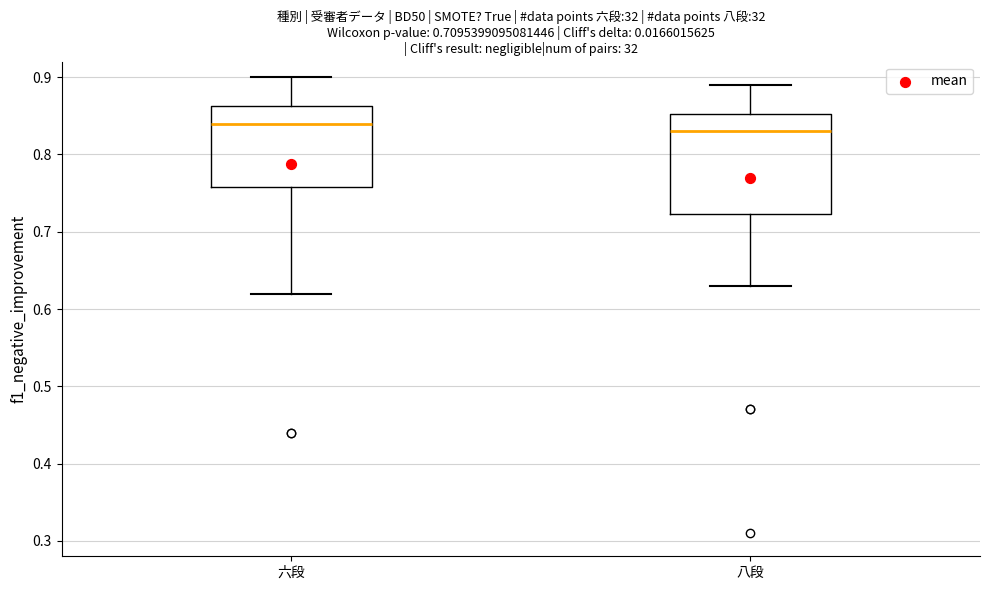

Which box has the lowest median line?

八段